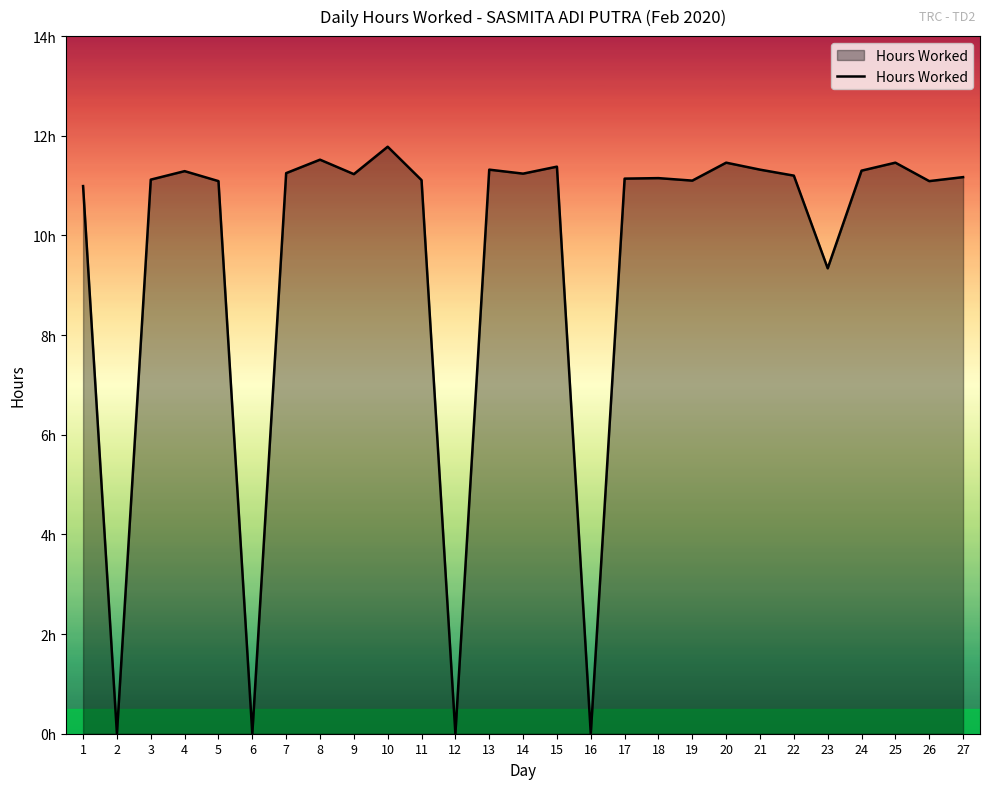

What is the sum of the values at 15 and 26?

22.5